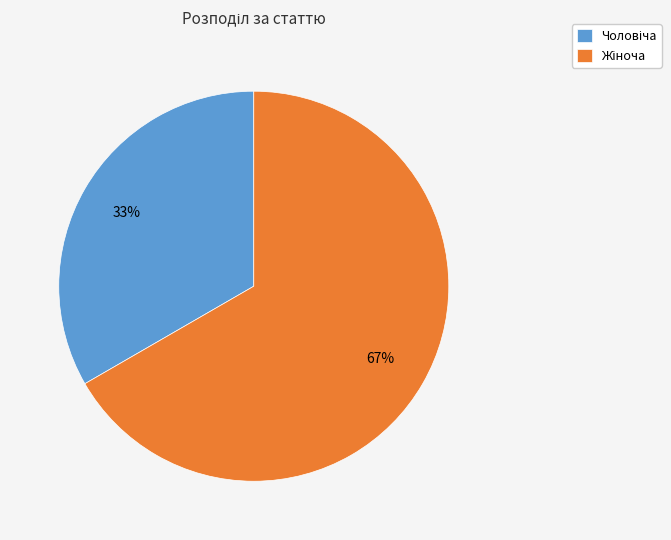

What is the ratio of the value at Чоловіча to the value at Жіноча?

0.5